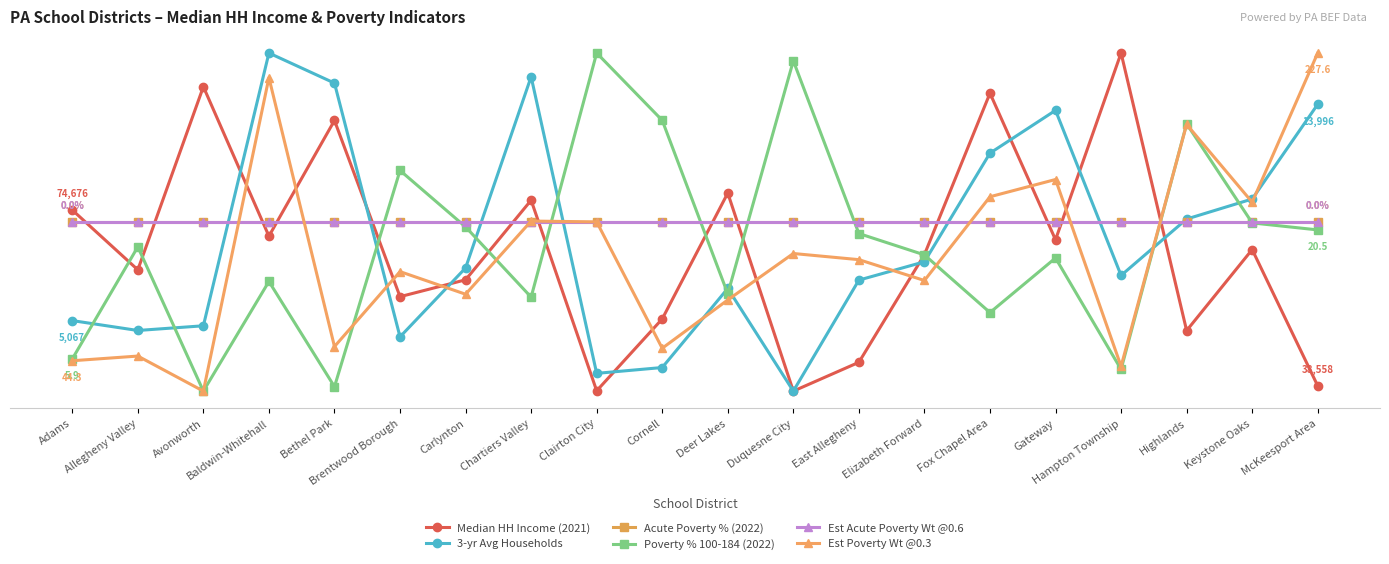

Between Clairton City and East Allegheny, which series saw the biggest shift?

Poverty % 100-184 (2022)